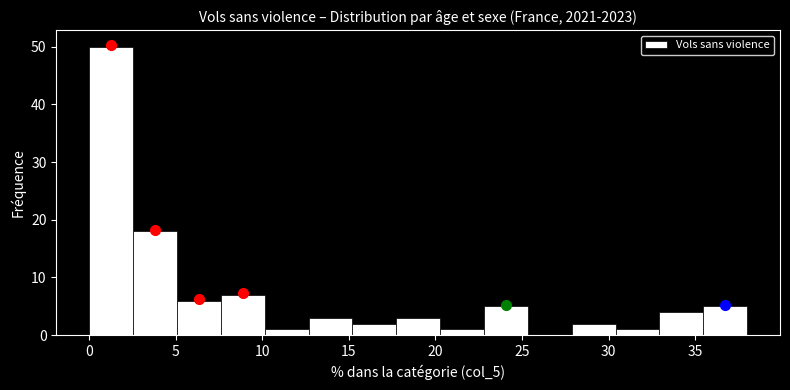

Reading left to right, transcribe this chart: for each bar, give the range it covers on the x-axis and its height. Neither the bar edges nor the heights are printed on the chart, so give them approximately, as read against the axes.

0.0 to 2.5: 50
2.5 to 5.0: 18
5.0 to 7.5: 6
7.5 to 10.0: 7
10.0 to 12.5: 1
12.5 to 15.0: 3
15.0 to 17.5: 2
17.5 to 20.5: 3
20.5 to 23.0: 1
23.0 to 25.5: 5
25.5 to 28.0: 0
28.0 to 30.5: 2
30.5 to 33.0: 1
33.0 to 35.5: 4
35.5 to 38.0: 5